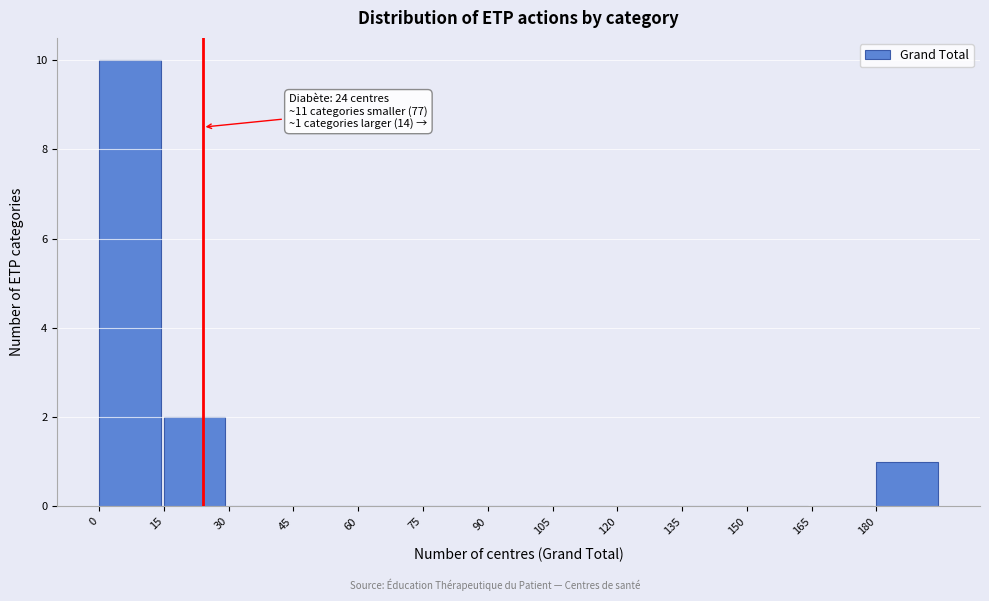

Over which range of the x-axis is the bar tallest?

0 to 15